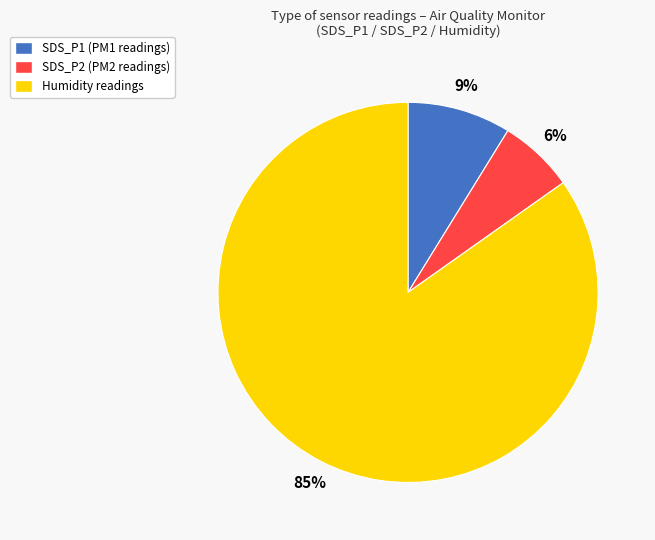

True or false: Humidity accounts for 76% of the total.

False